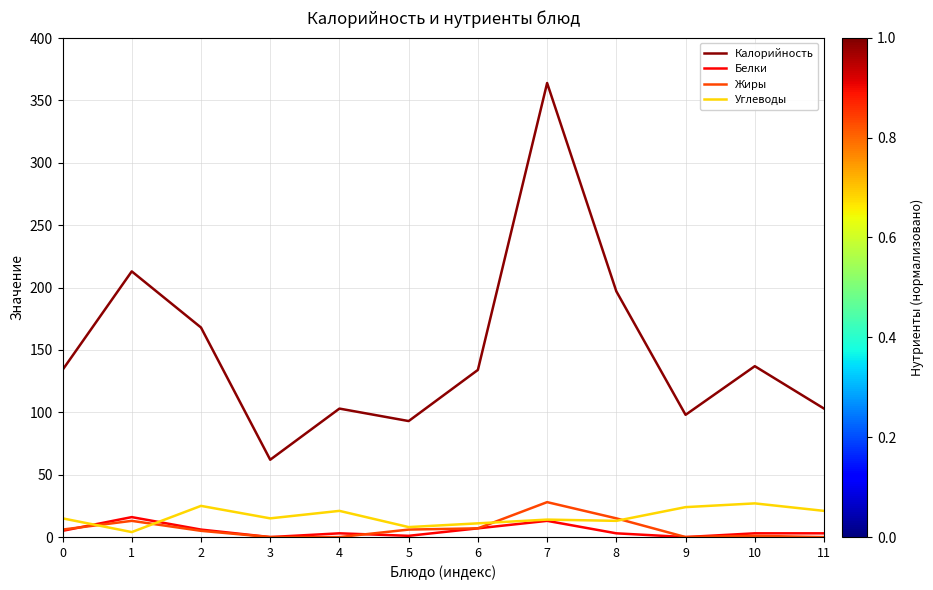

Which series ends up on top after the final intersection of Белки and Углеводы?

Углеводы